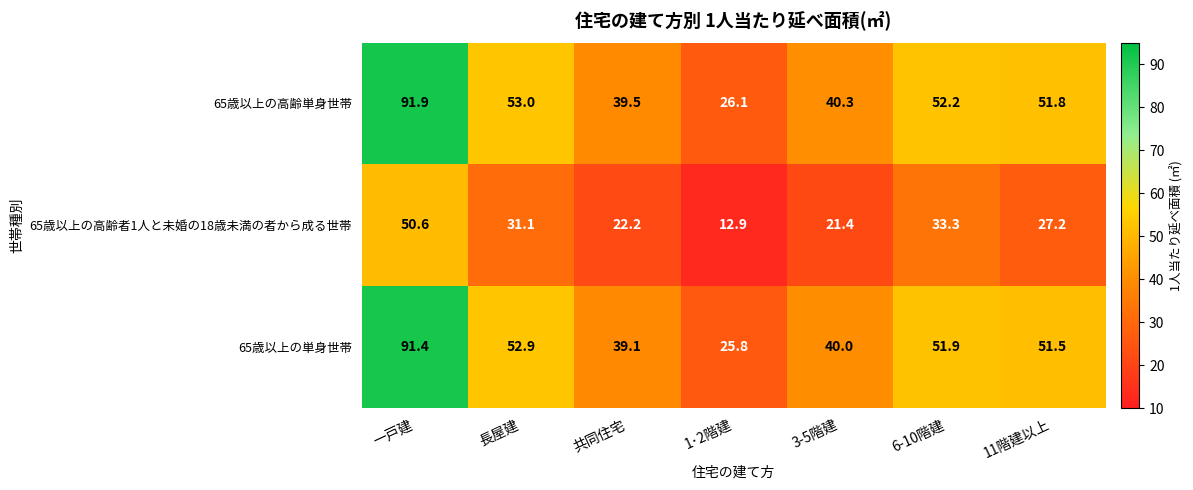

Which series has the largest range (max minus min)?

65歳以上の高齢単身世帯